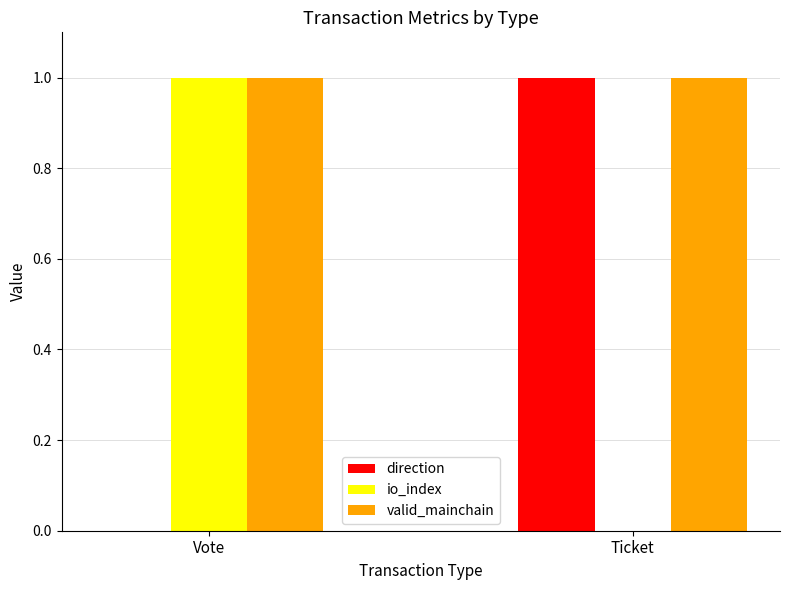

Rank the series at Vote from highest to lowest value.

io_index, valid_mainchain, direction